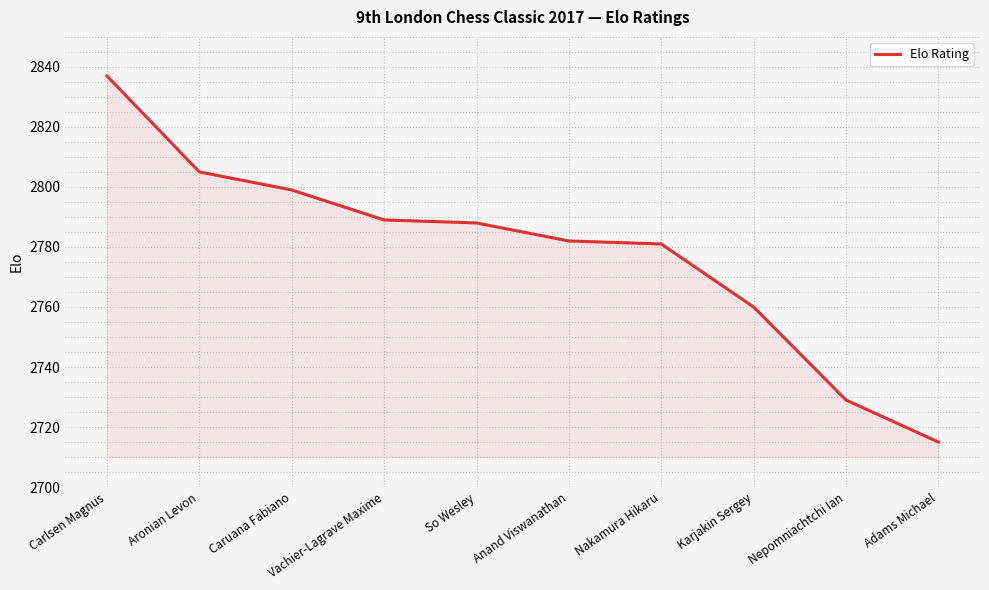

What position from the left is Caruana Fabiano?

3